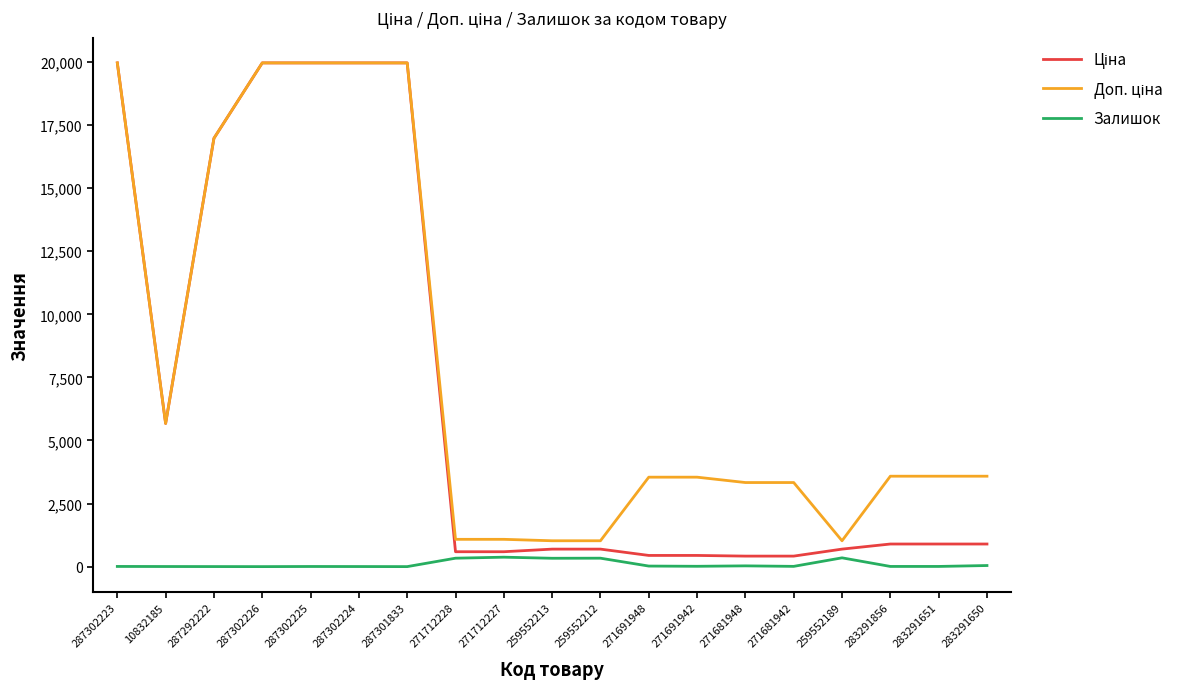

What is the total value across all series at 287301833?

39928.3